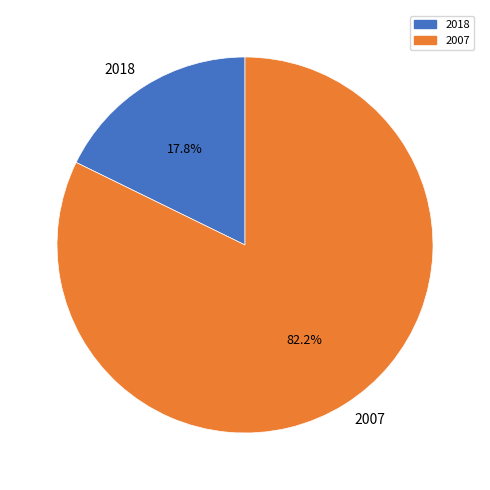

How many slices are in this pie chart?

2